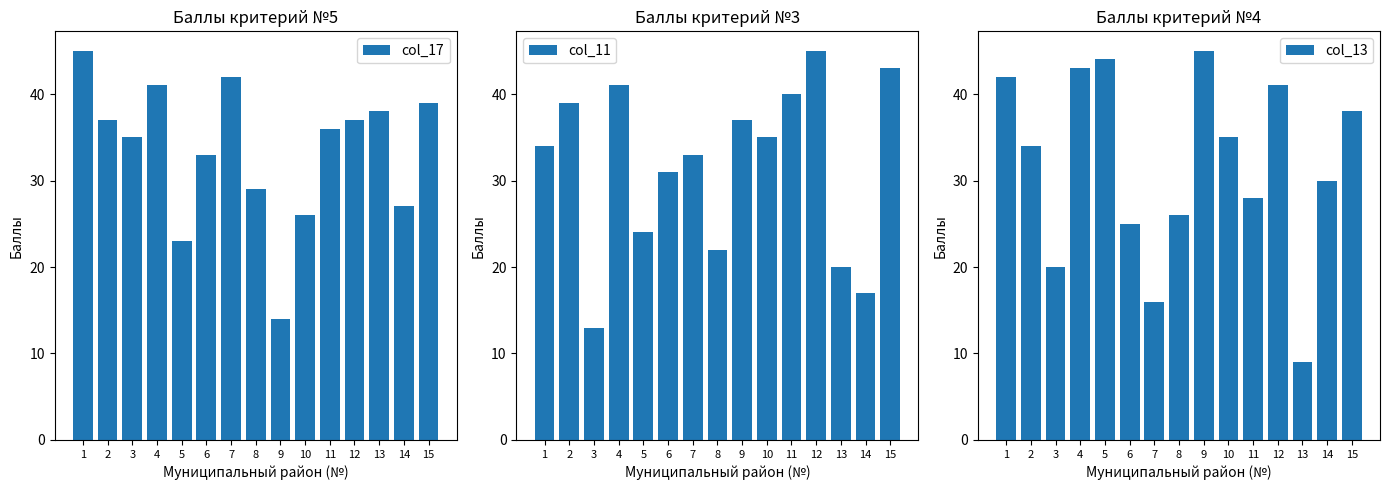

Reading left to right, transcribe all the data shown in this chart.

col_17: 1=45	2=37	3=35	4=41	5=23	6=33	7=42	8=29	9=14	10=26	11=36	12=37	13=38	14=27	15=39
col_11: 1=34	2=39	3=13	4=41	5=24	6=31	7=33	8=22	9=37	10=35	11=40	12=45	13=20	14=17	15=43
col_13: 1=42	2=34	3=20	4=43	5=44	6=25	7=16	8=26	9=45	10=35	11=28	12=41	13=9	14=30	15=38